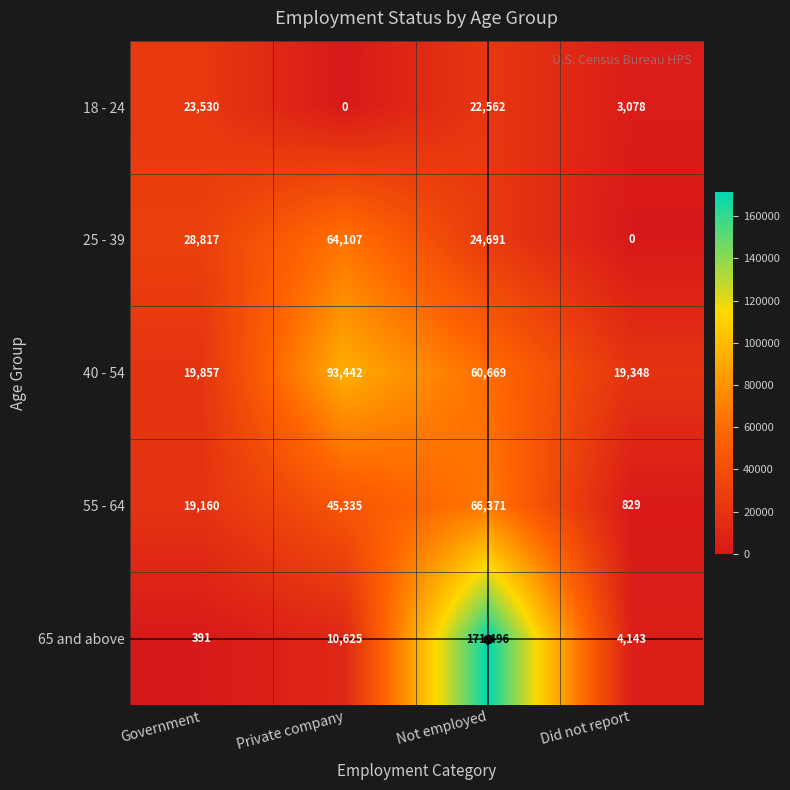

How many 55 - 64 values are between 19160 and 66371?

3